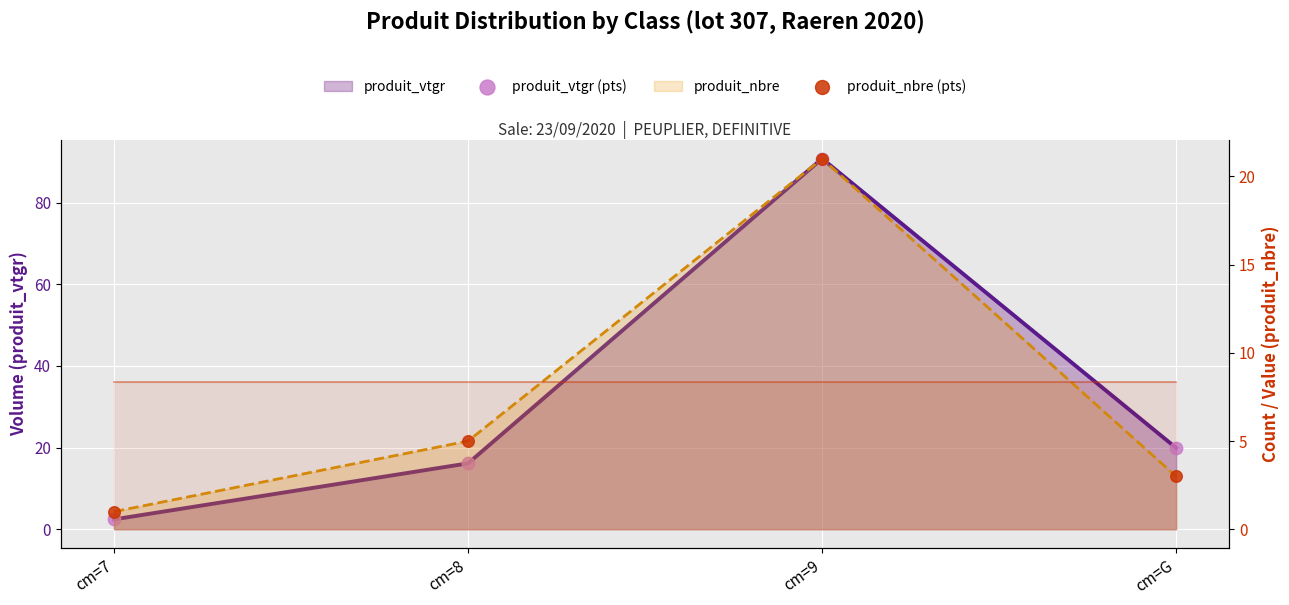

Which series contains the highest Y value?

produit_vtgr (line)